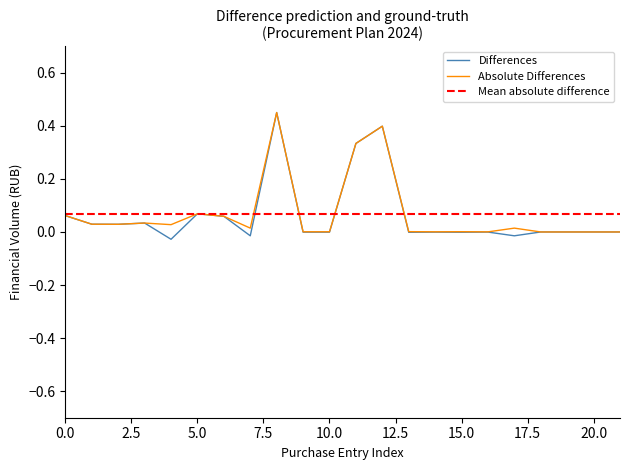

True or false: Differences and Absolute Differences intersect in this chart.

False